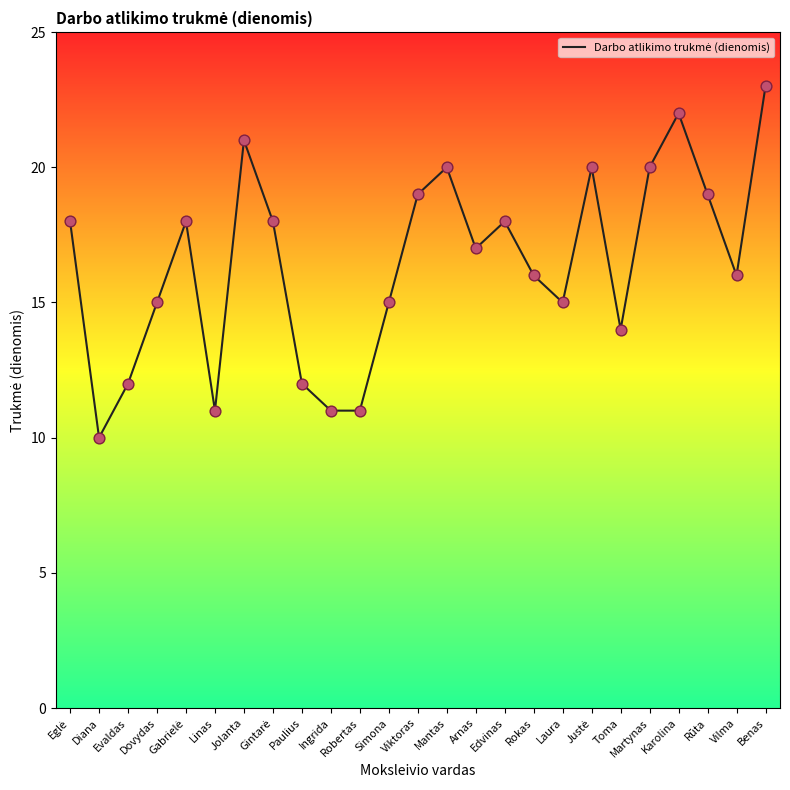

Which has a higher value, Paulius or Robertas?

Paulius